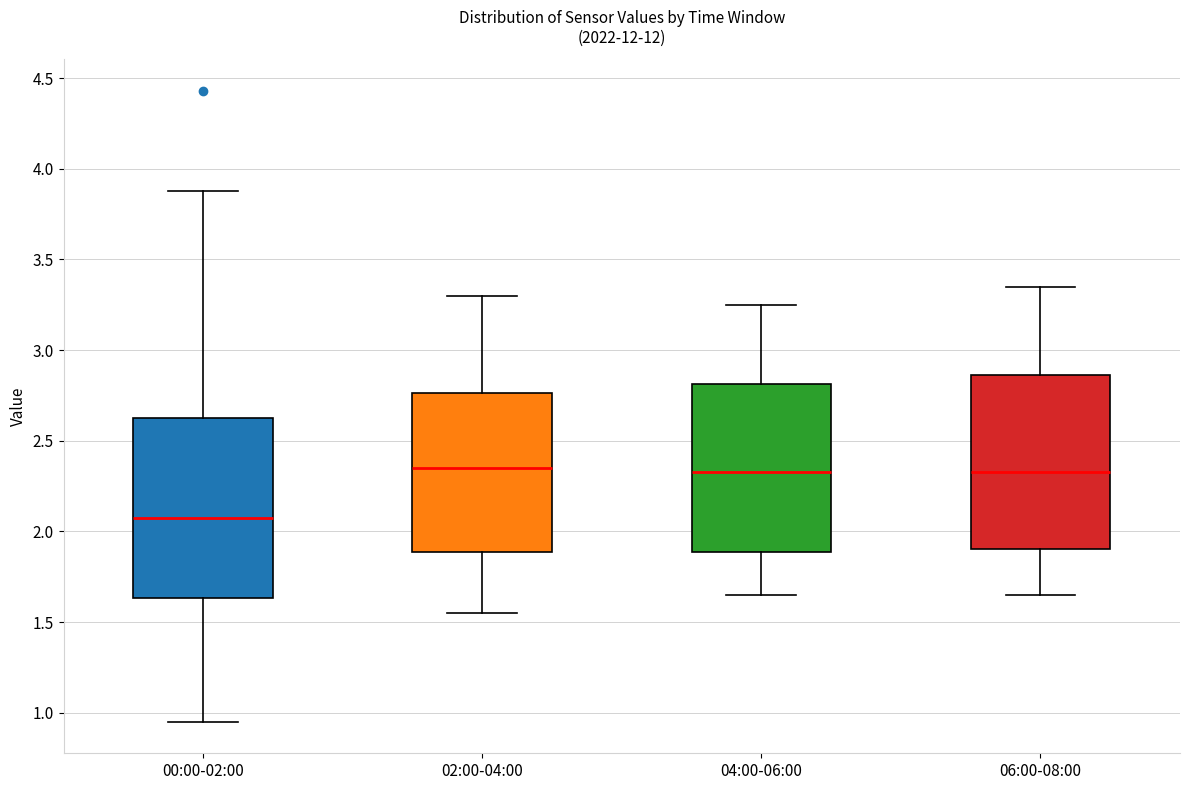

Reading left to right, read every box against the y-axis: the position of its median line, the range the box covers, and the ends of its whiskers. The values are not printed on the chart, so give them approximately, as read against the axis.

00:00-02:00: median 2.10, box 1.65 to 2.65, whiskers 0.95 to 3.90
02:00-04:00: median 2.35, box 1.90 to 2.75, whiskers 1.55 to 3.30
04:00-06:00: median 2.35, box 1.90 to 2.80, whiskers 1.65 to 3.25
06:00-08:00: median 2.35, box 1.90 to 2.85, whiskers 1.65 to 3.35